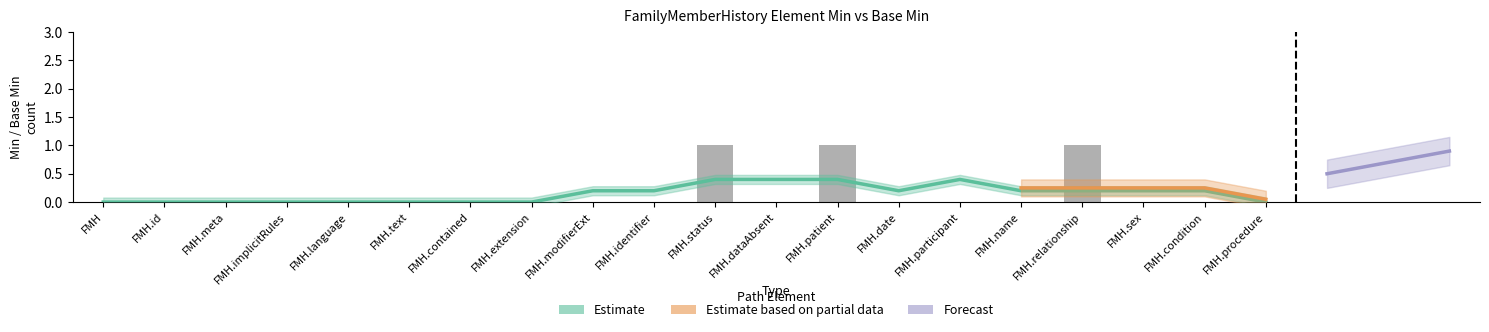

What is the difference between the maximum and minimum values?

1